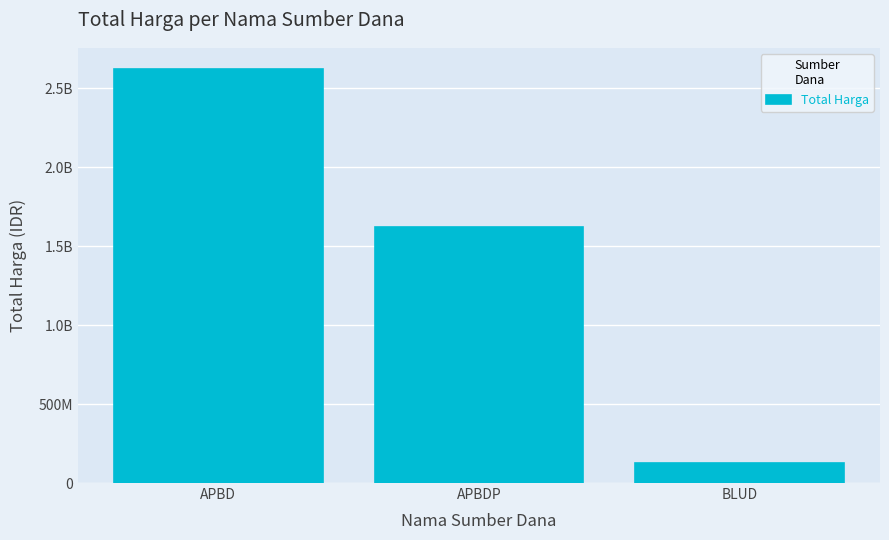

Is it true that the value at APBDP is 1622018150?

True